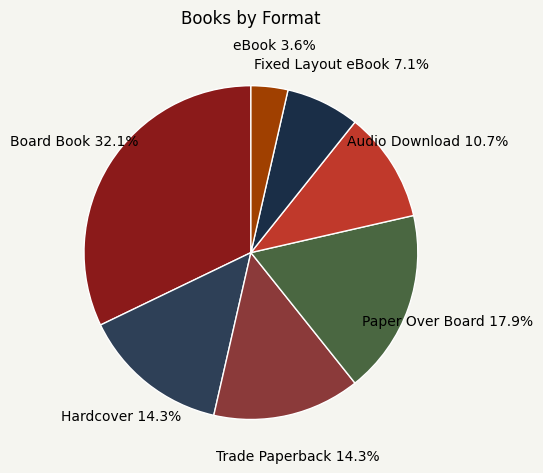

How many slices are in this pie chart?

7